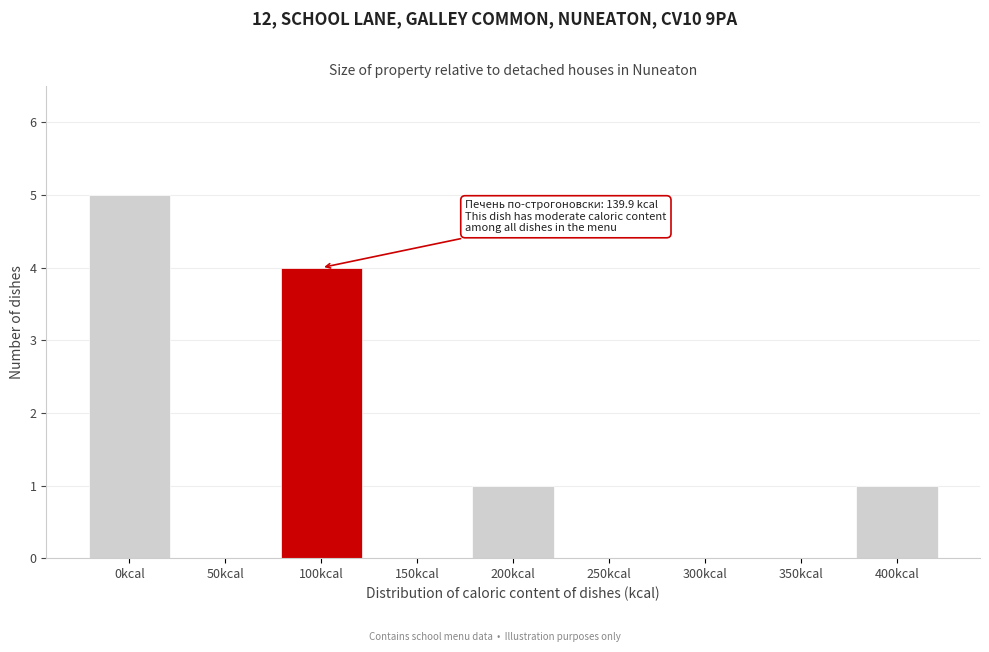

Reading left to right, extract all data points from this chart.

0kcal=5	50kcal=0	100kcal=4	150kcal=0	200kcal=1	250kcal=0	300kcal=0	350kcal=0	400kcal=1